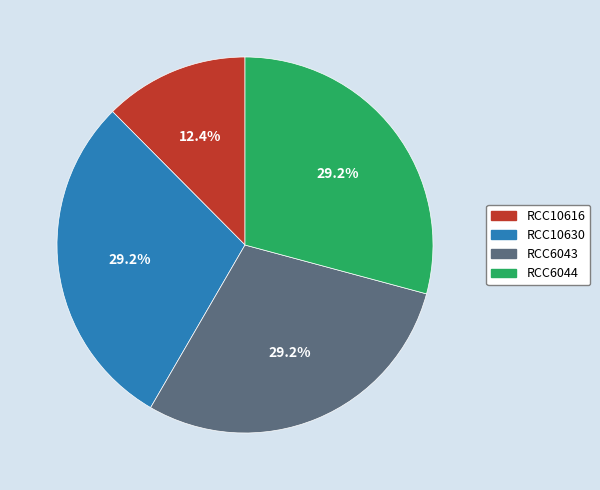

How many slices are in this pie chart?

4